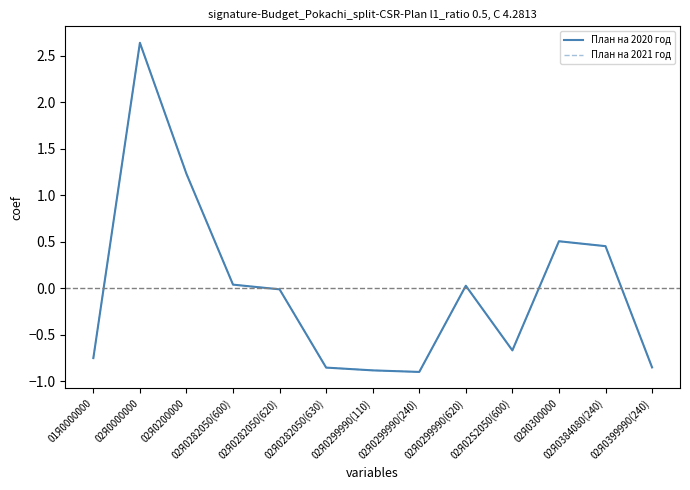

Does the chart display data point markers on the line(s)?

No